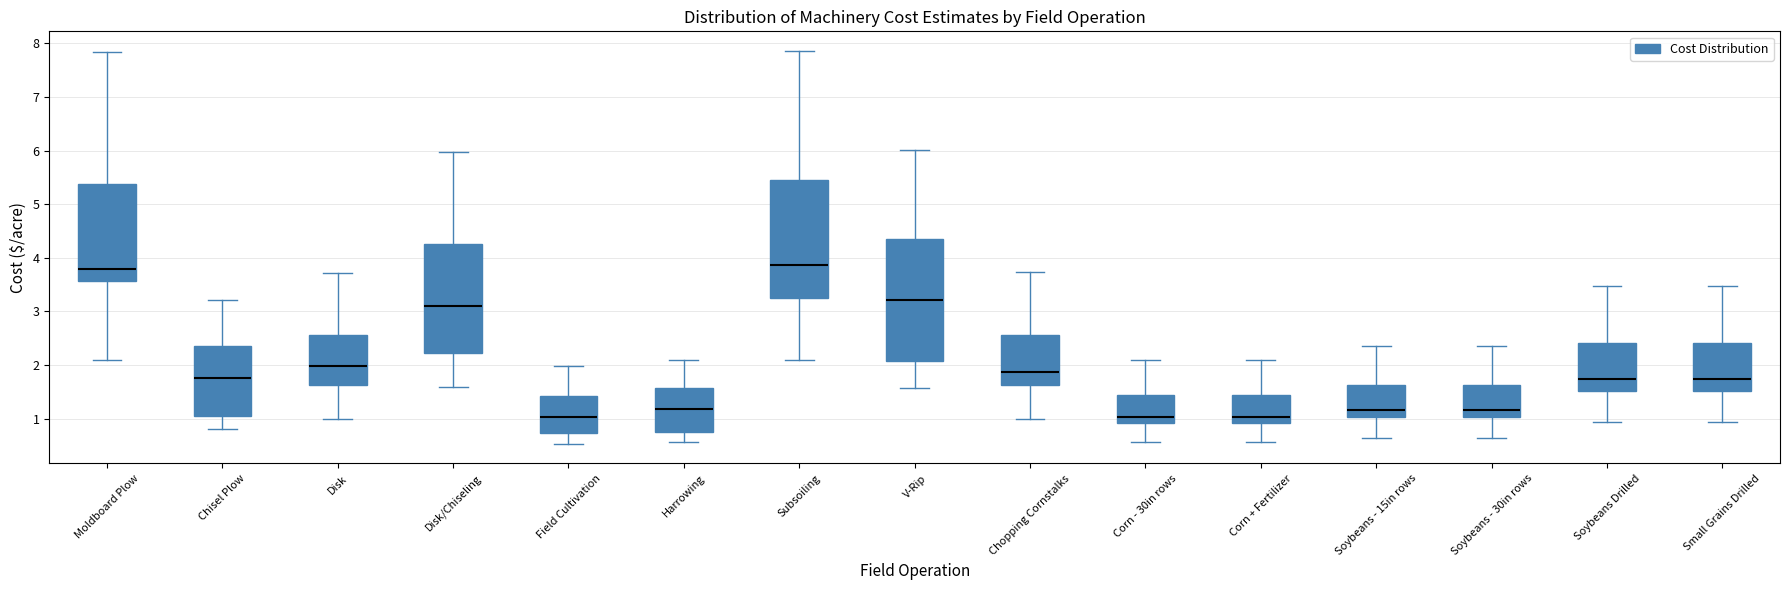

Reading left to right, read every box against the y-axis: the position of its median line, the range the box covers, and the ends of its whiskers. The values are not printed on the chart, so give them approximately, as read against the axis.

Moldboard Plow: median 3.8, box 3.6 to 5.4, whiskers 2.1 to 7.8
Chisel Plow: median 1.8, box 1.1 to 2.3, whiskers 0.8 to 3.2
Disk: median 2.0, box 1.6 to 2.6, whiskers 1.0 to 3.7
Disk/Chiseling: median 3.1, box 2.2 to 4.3, whiskers 1.6 to 6.0
Field Cultivation: median 1.0, box 0.7 to 1.4, whiskers 0.5 to 2.0
Harrowing: median 1.2, box 0.7 to 1.6, whiskers 0.6 to 2.1
Subsoiling: median 3.9, box 3.3 to 5.5, whiskers 2.1 to 7.9
V-Rip: median 3.2, box 2.1 to 4.3, whiskers 1.6 to 6.0
Chopping Cornstalks: median 1.9, box 1.6 to 2.6, whiskers 1.0 to 3.7
Corn - 30in rows: median 1.0, box 0.9 to 1.4, whiskers 0.6 to 2.1
Corn + Fertilizer: median 1.0, box 0.9 to 1.4, whiskers 0.6 to 2.1
Soybeans - 15in rows: median 1.2, box 1.0 to 1.6, whiskers 0.6 to 2.4
Soybeans - 30in rows: median 1.2, box 1.0 to 1.6, whiskers 0.6 to 2.4
Soybeans Drilled: median 1.7, box 1.5 to 2.4, whiskers 0.9 to 3.5
Small Grains Drilled: median 1.7, box 1.5 to 2.4, whiskers 0.9 to 3.5